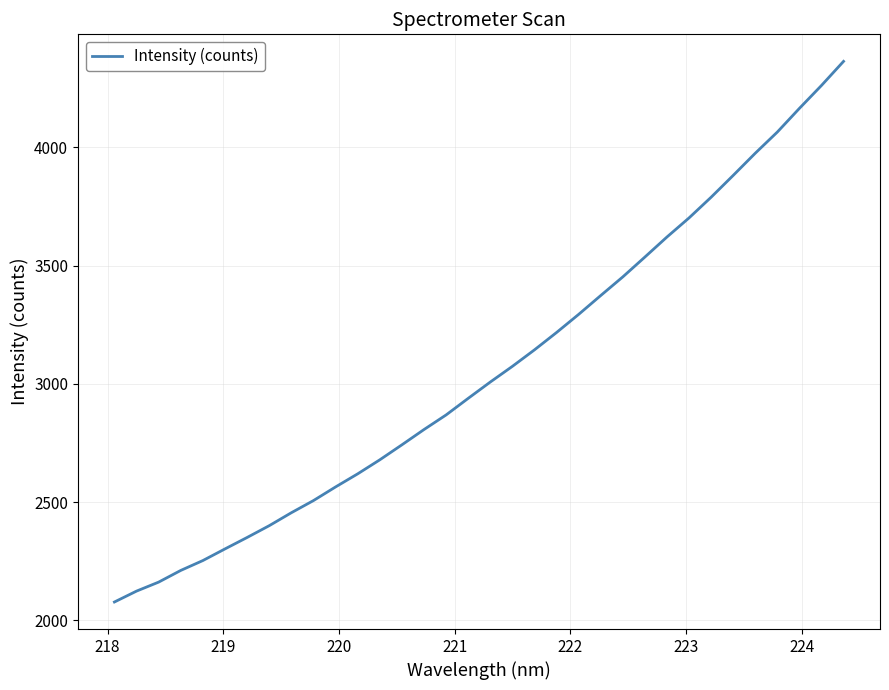

What is the greatest value displayed?

4363.7